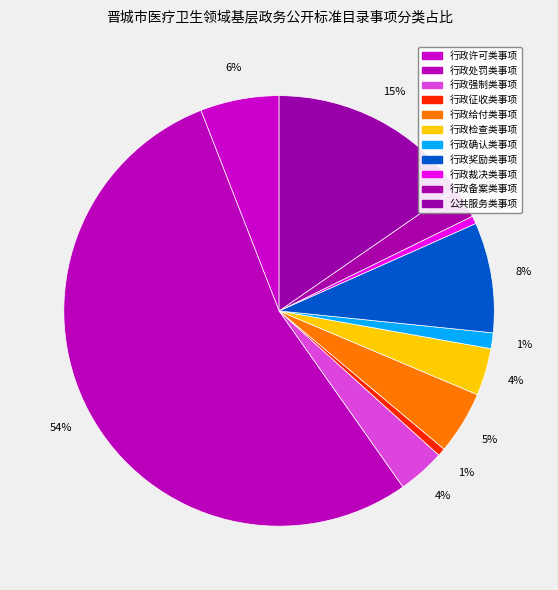

How many slices are in this pie chart?

11